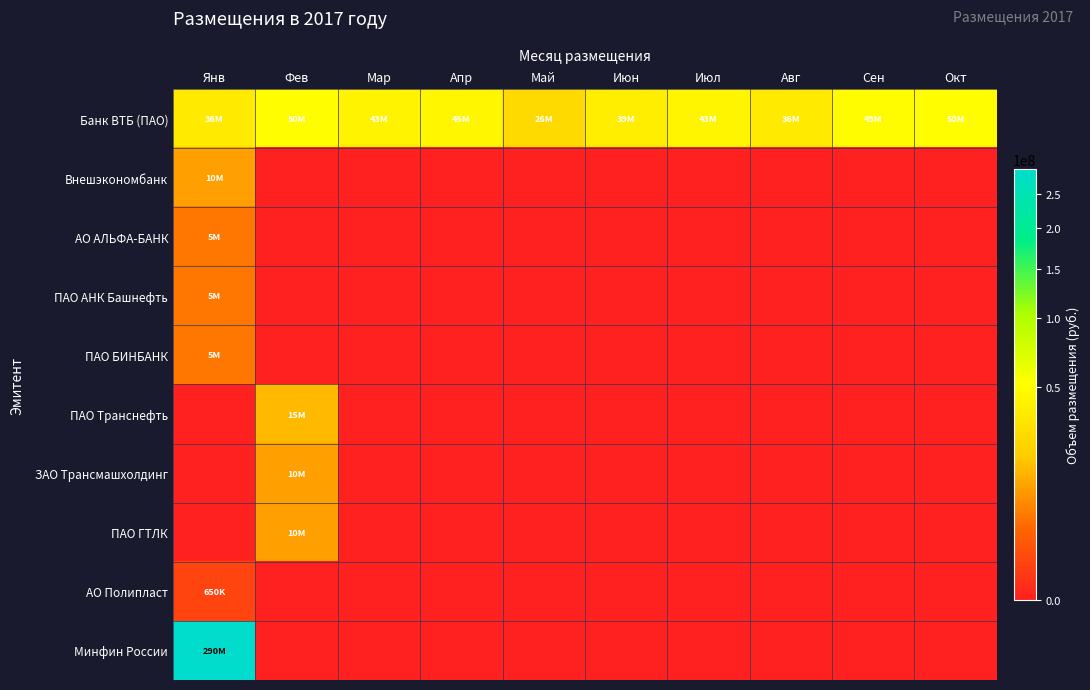

Which label corresponds to the largest value in the chart?

Янв